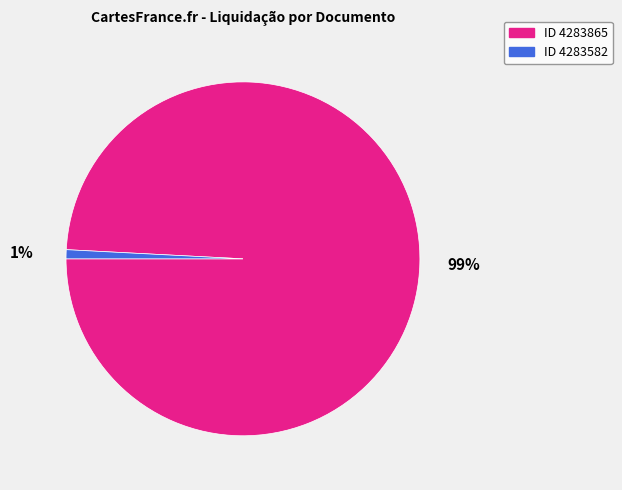

To the nearest percent, what is the difference between the largest and smallest slice percentages?

98%